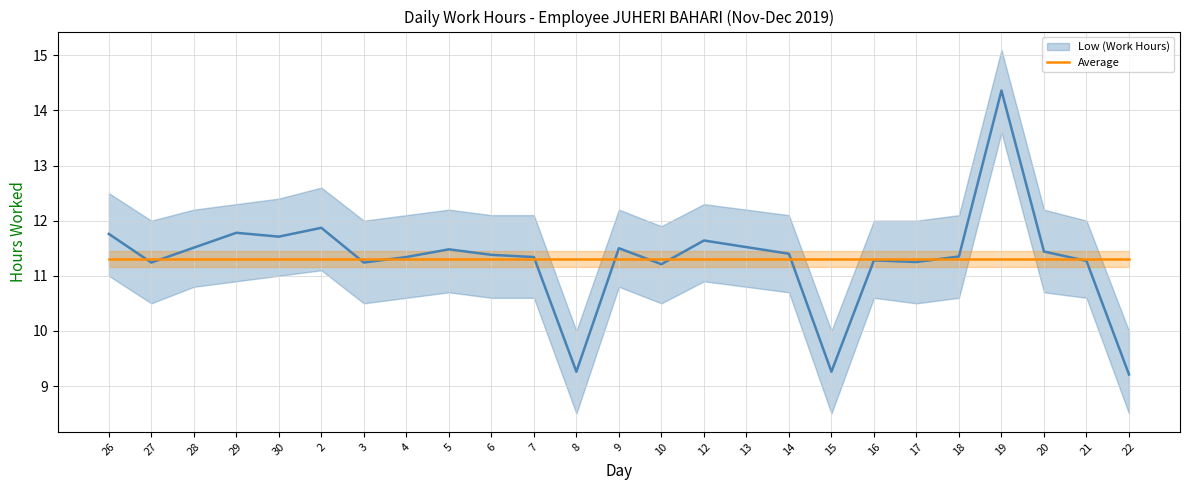

Which series has the widest spread of values?

Low (Work Hours)